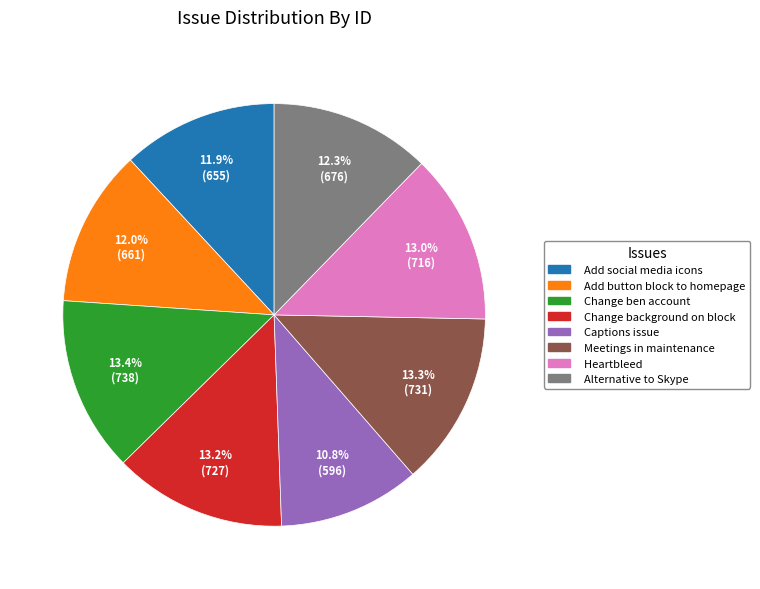

True or false: Captions issue accounts for 1% of the total.

False